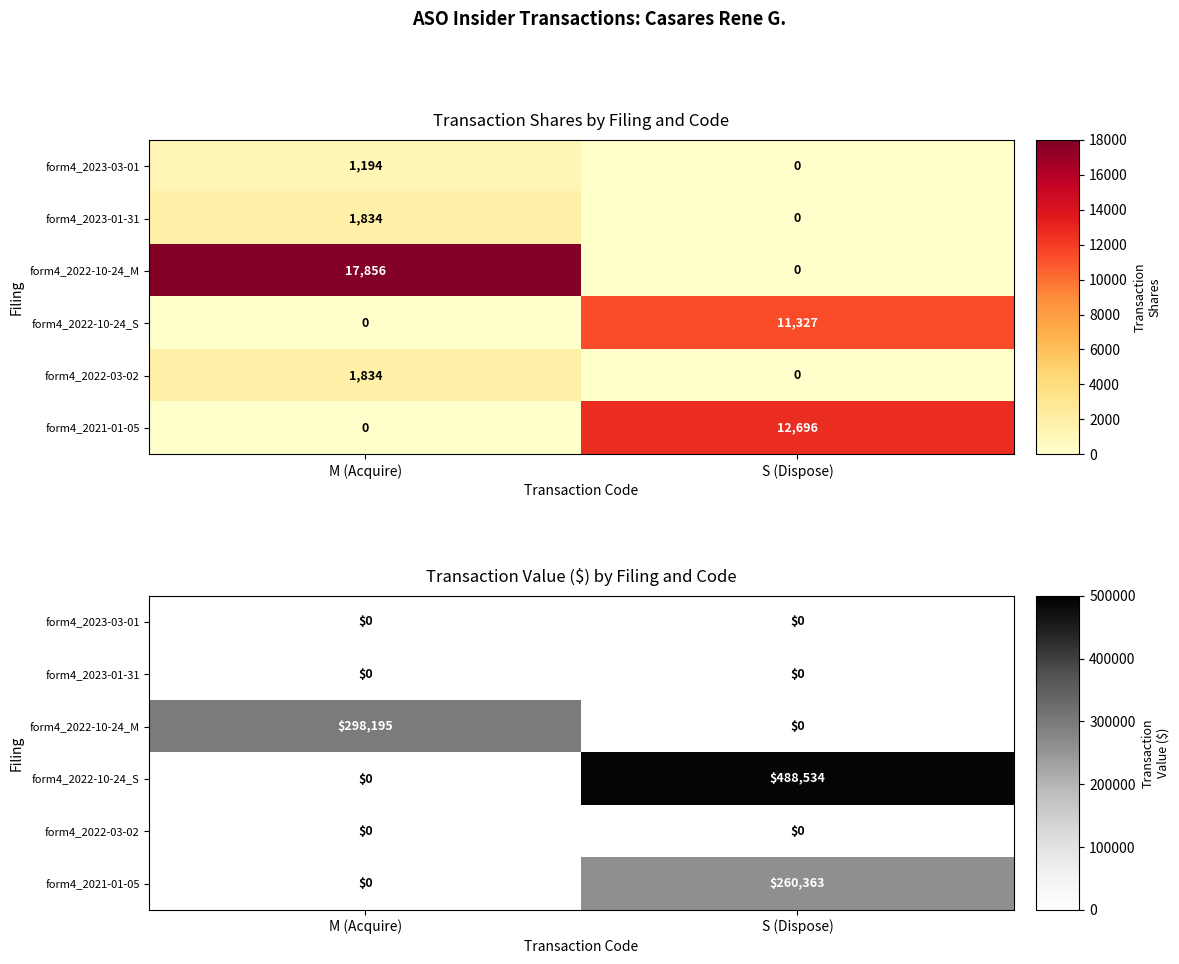

How many distinct data groups are displayed?

6